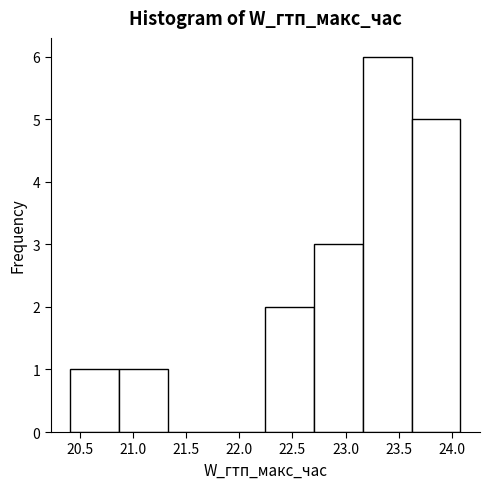

Which range on the x-axis has the tallest bar?

23.15 to 23.60